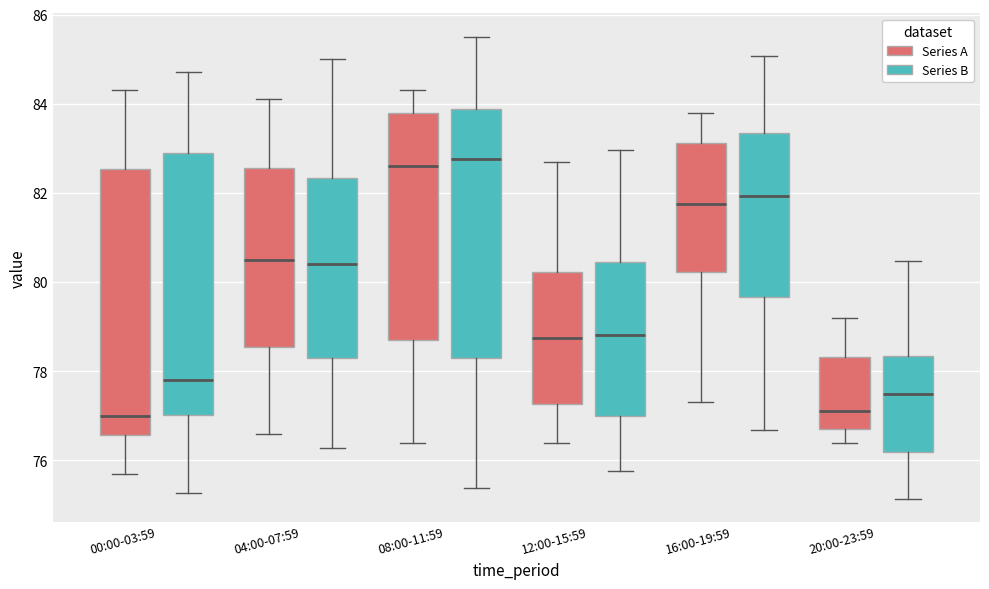

Reading left to right, read every box against the y-axis: the position of its median line, the range the box covers, and the ends of its whiskers. The values are not printed on the chart, so give them approximately, as read against the axis.

00:00-03:59 (Series A): median 77.0, box 76.6 to 82.6, whiskers 75.8 to 84.4
00:00-03:59 (Series B): median 77.8, box 77.0 to 83.0, whiskers 75.2 to 84.8
04:00-07:59 (Series A): median 80.6, box 78.6 to 82.6, whiskers 76.6 to 84.2
04:00-07:59 (Series B): median 80.4, box 78.2 to 82.4, whiskers 76.2 to 85.0
08:00-11:59 (Series A): median 82.6, box 78.8 to 83.8, whiskers 76.4 to 84.4
08:00-11:59 (Series B): median 82.8, box 78.2 to 83.8, whiskers 75.4 to 85.6
12:00-15:59 (Series A): median 78.8, box 77.2 to 80.2, whiskers 76.4 to 82.8
12:00-15:59 (Series B): median 78.8, box 77.0 to 80.4, whiskers 75.8 to 83.0
16:00-19:59 (Series A): median 81.8, box 80.2 to 83.2, whiskers 77.4 to 83.8
16:00-19:59 (Series B): median 82.0, box 79.6 to 83.4, whiskers 76.6 to 85.0
20:00-23:59 (Series A): median 77.2, box 76.8 to 78.4, whiskers 76.4 to 79.2
20:00-23:59 (Series B): median 77.4, box 76.2 to 78.4, whiskers 75.2 to 80.4